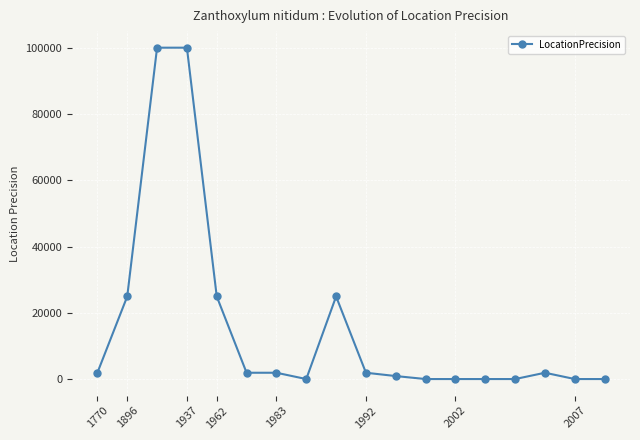

What is the maximum value shown in the chart?

100000